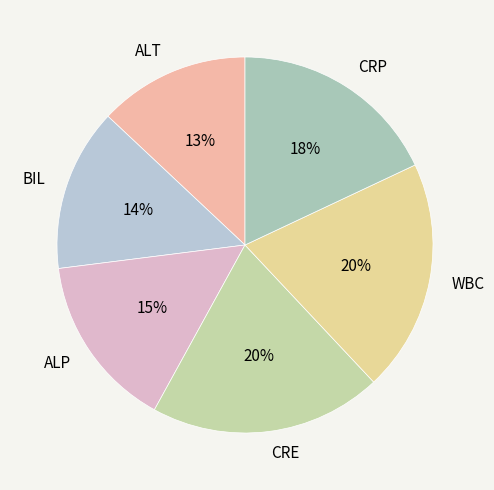

Between WBC and ALT, which is larger?

WBC